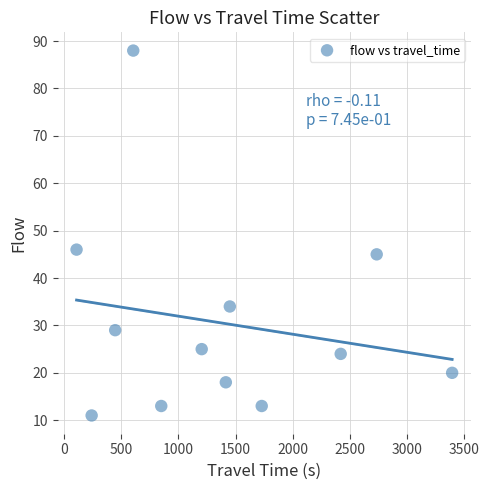

What Y value in the scatter plot is closest to 49?

46